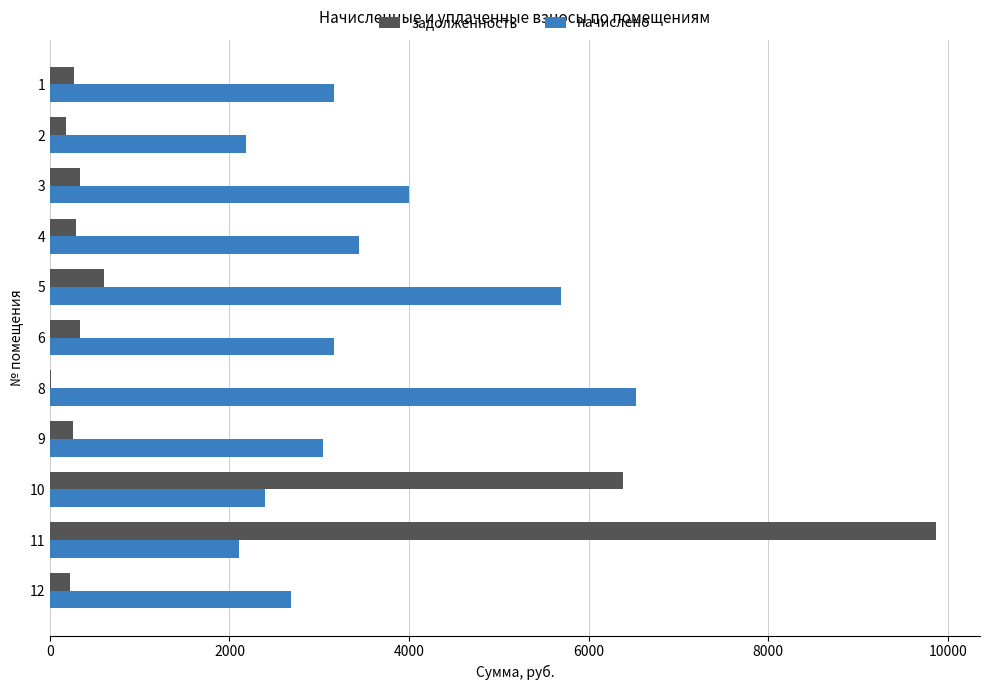

What is the sum of the задолженность values at 9 and 4?

540.0